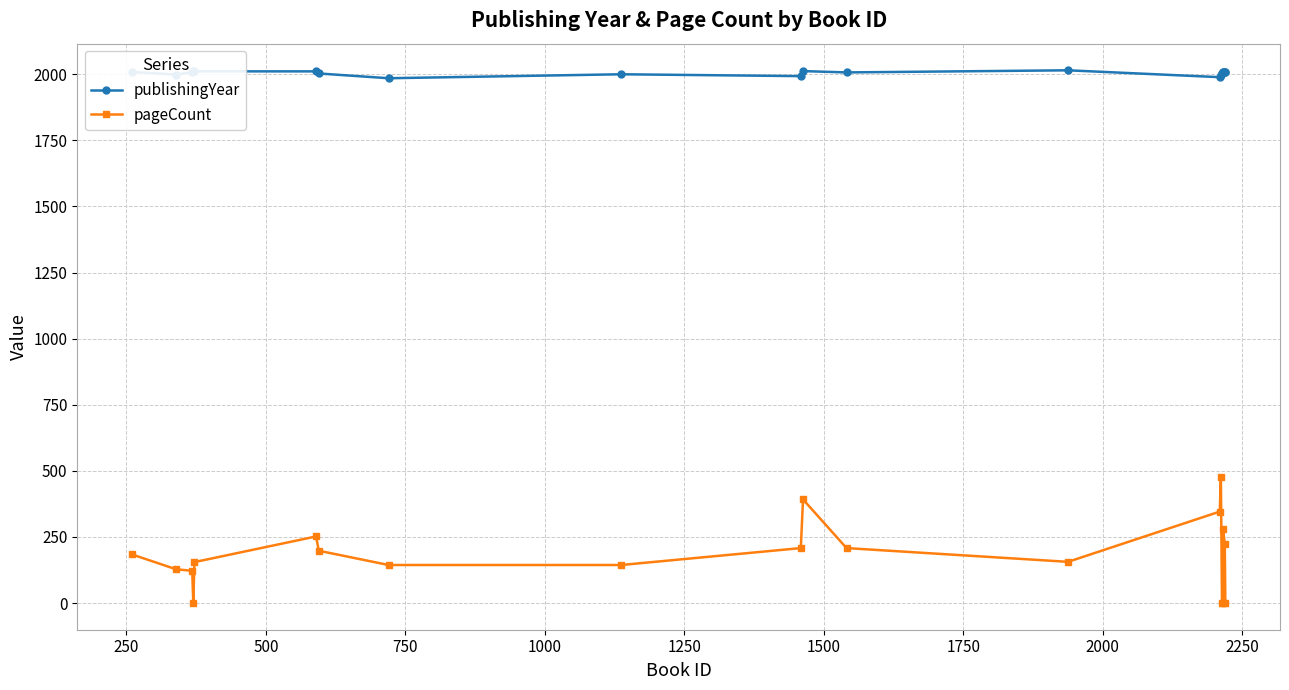

Rank the series by their average value, from lowest to highest.

pageCount, publishingYear